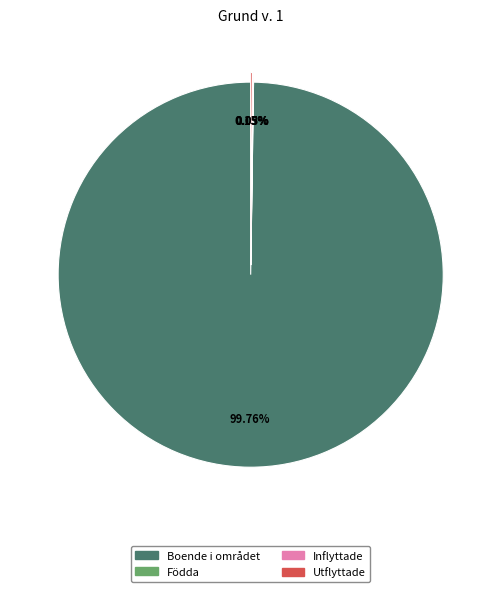

What is the largest slice in the pie chart?

Boende i området